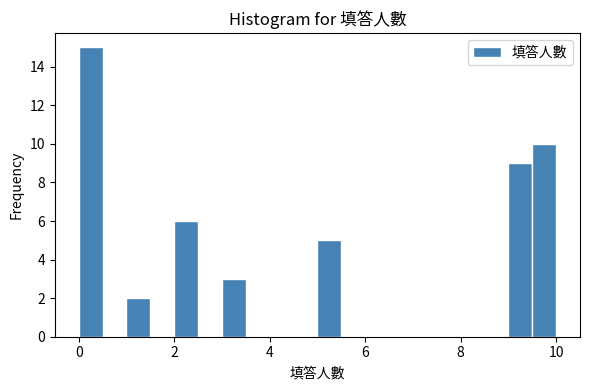

Around what value on the x-axis is the tallest bar? Give the approximate position of its centre, as read against the axis.

0.2